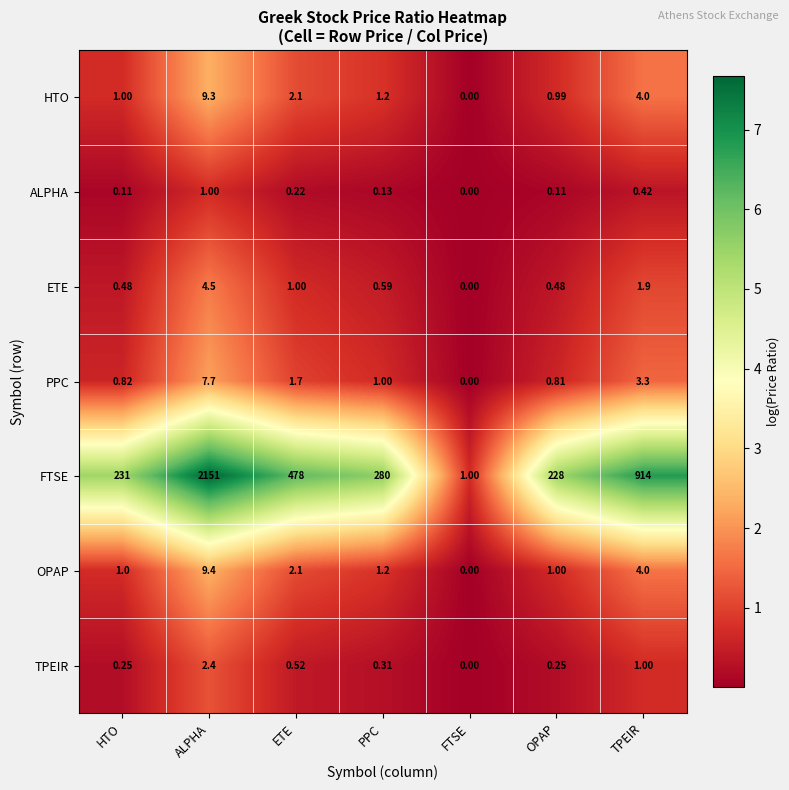

Where is ETE nearest to the value 2?

TPEIR